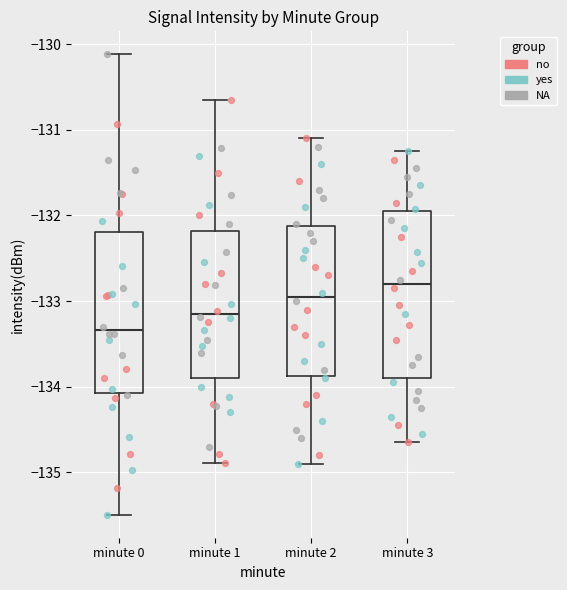

Where does the lower whisker of the box for minute 1 end on the y-axis? The values are not printed on the chart, so give them approximately, as read against the axis.

-134.9